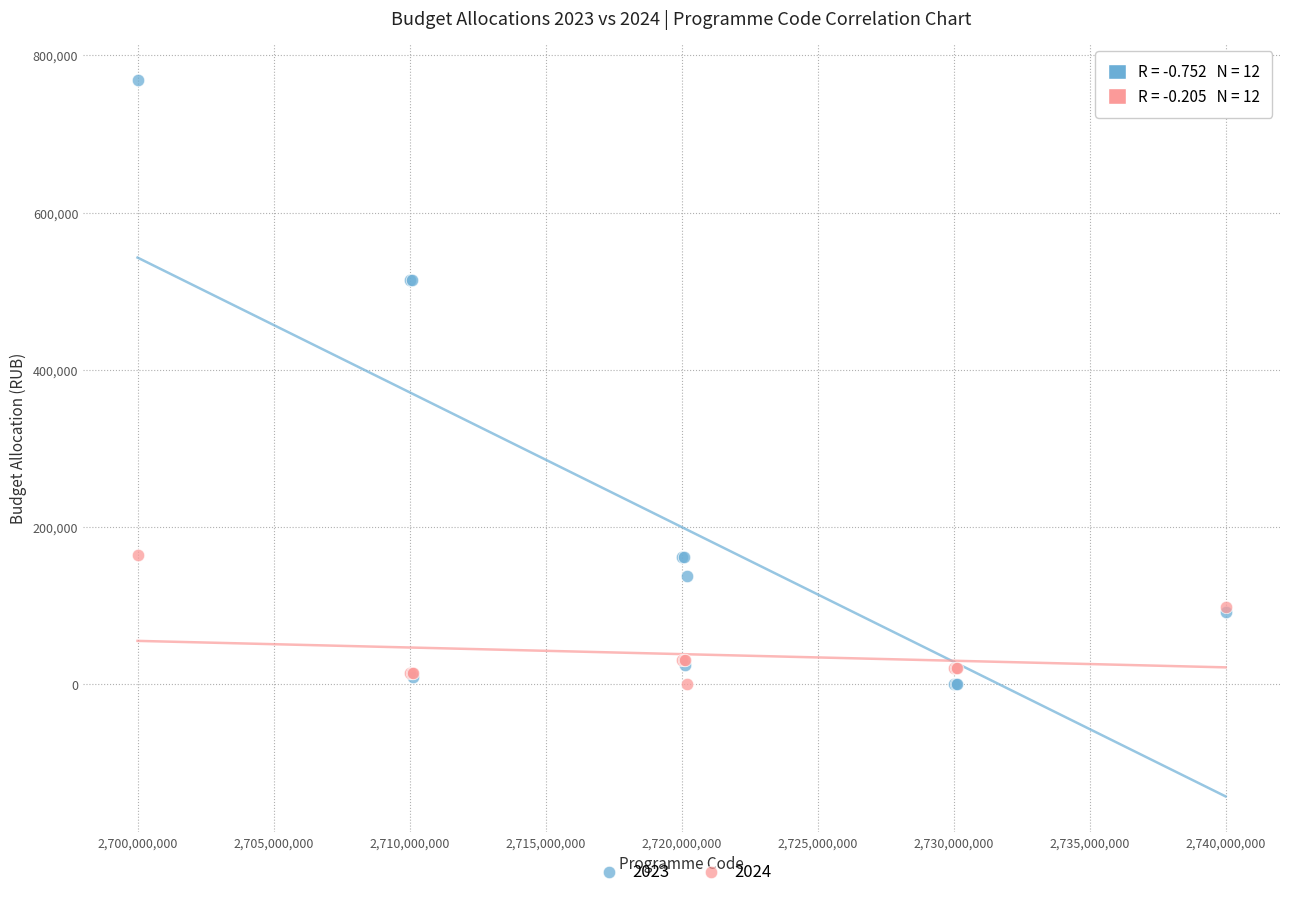

What is the X range (max minus min) for the scatter plot?

40000000.0